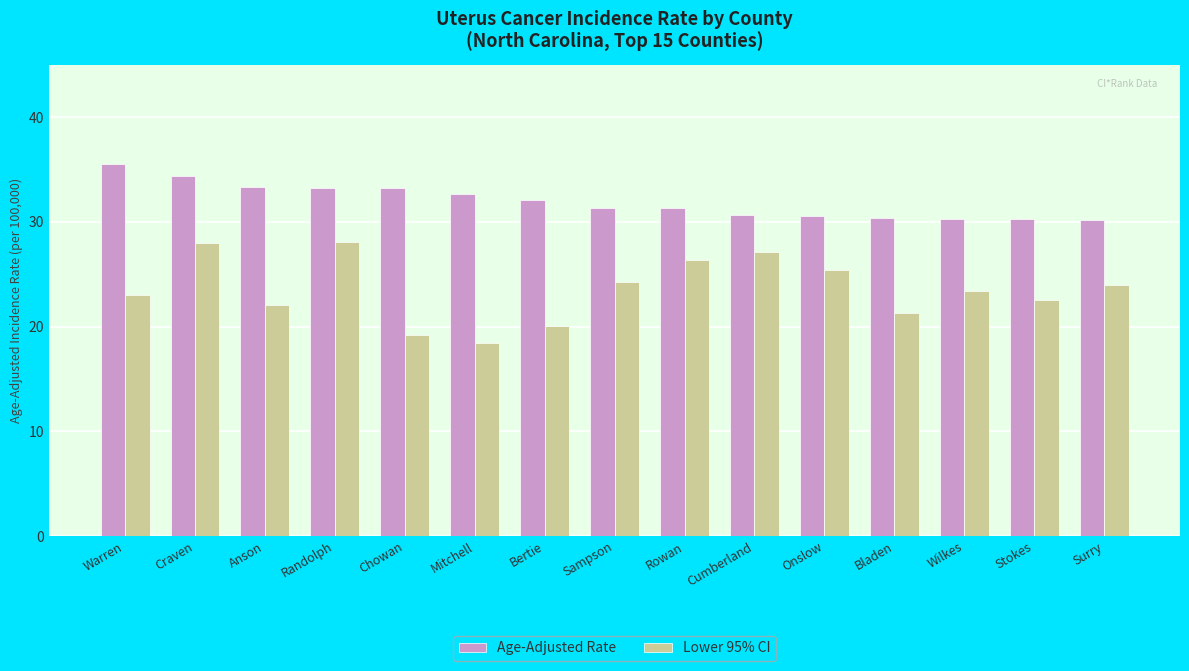

What is the minimum value for Age-Adjusted Rate?

30.2